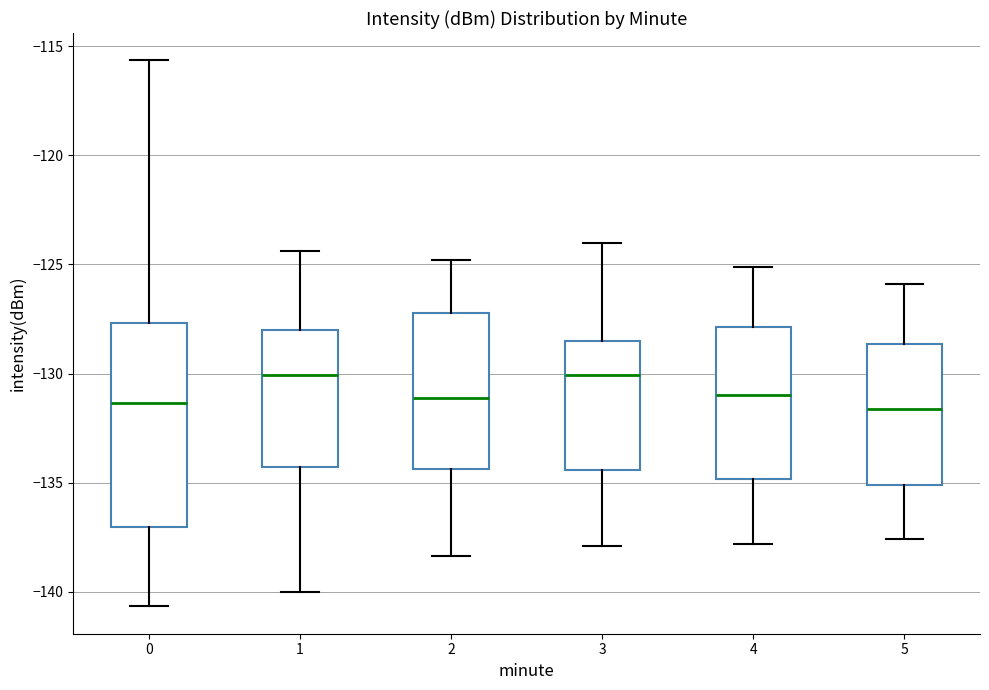

Comparing the boxes themselves (not the whiskers), which one is the tallest?

0